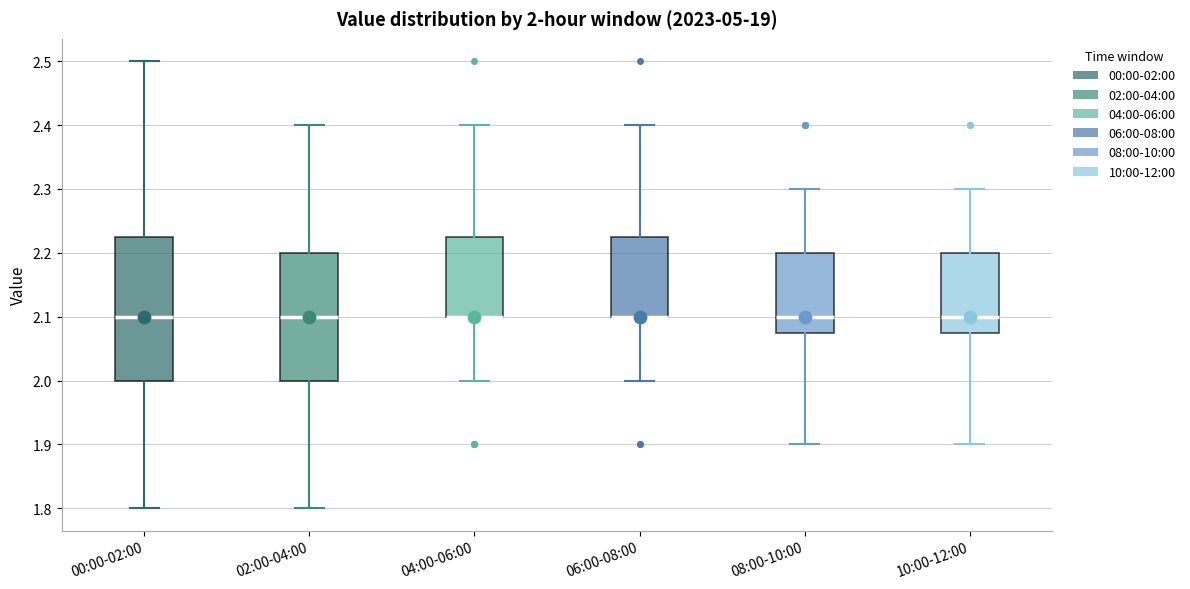

Which box is the tallest, from its lower edge to its upper edge?

00:00-02:00